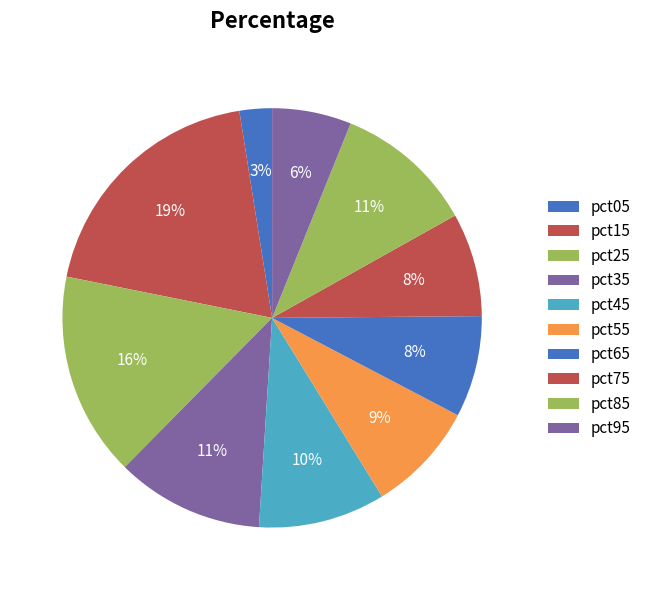

Which category has the smallest portion of the pie?

pct05